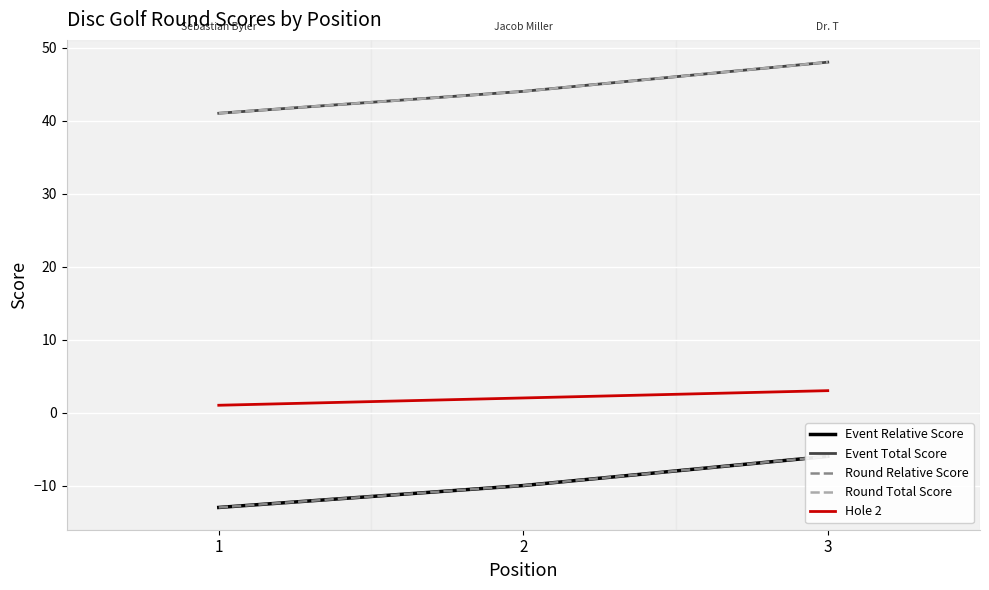

Reading left to right, what are all the values shown in this chart?

Event Relative Score: -13	-10	-6
Event Total Score: 41	44	48
Round Relative Score: -13	-10	-6
Round Total Score: 41	44	48
Hole 2: 1	2	3